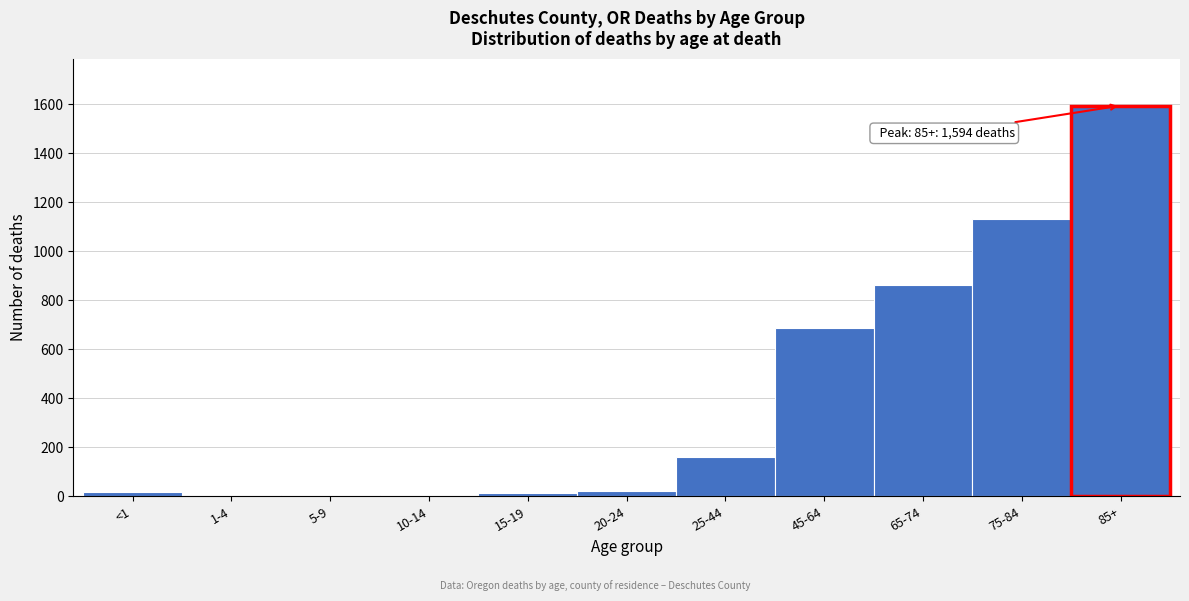

Where is the data nearest to the value 798?

65-74